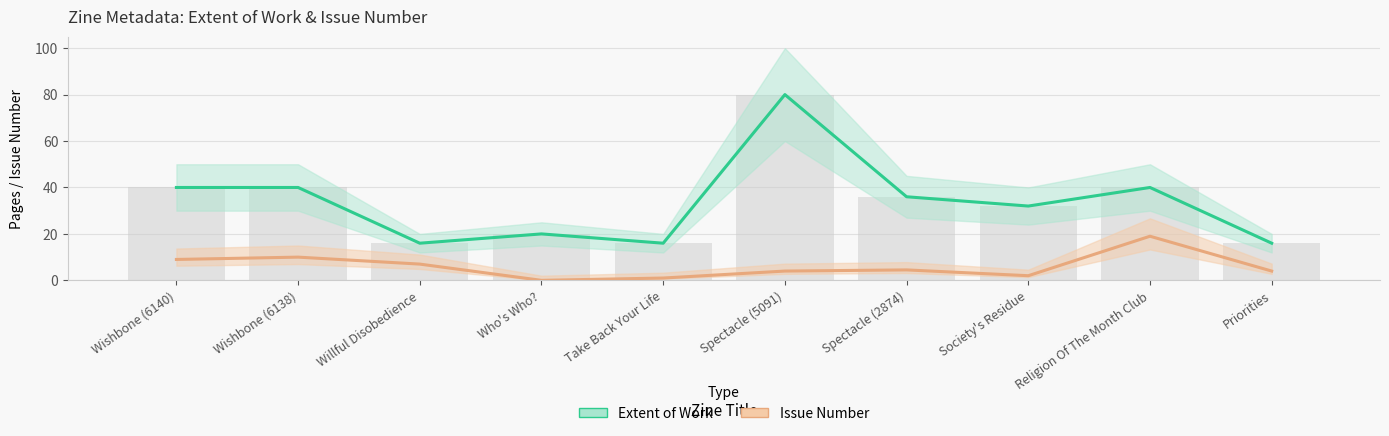

What is the label of the 2nd bar from the left?

Wishbone (6138)